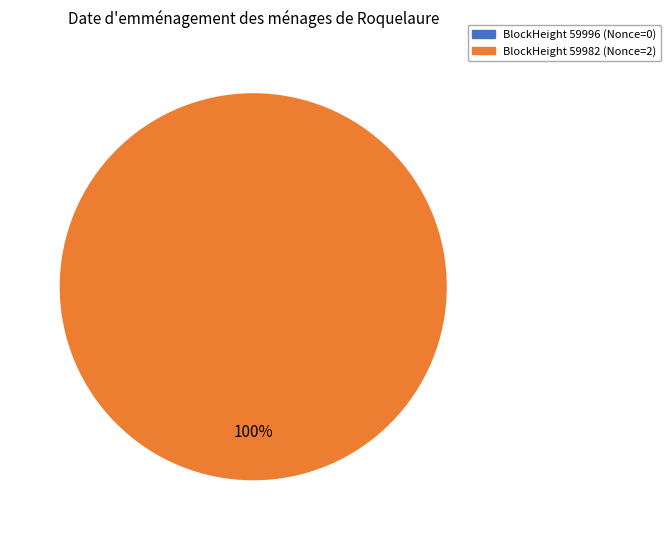

Count the number of slices in the pie.

2